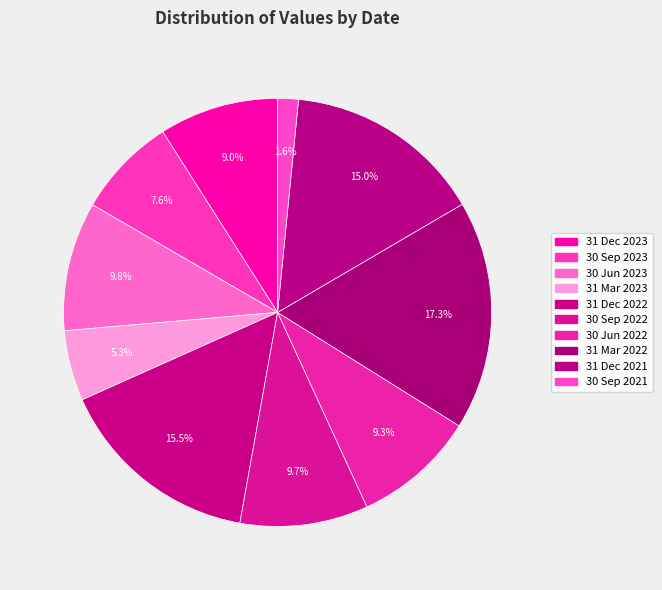

Is there a majority slice in this chart?

No